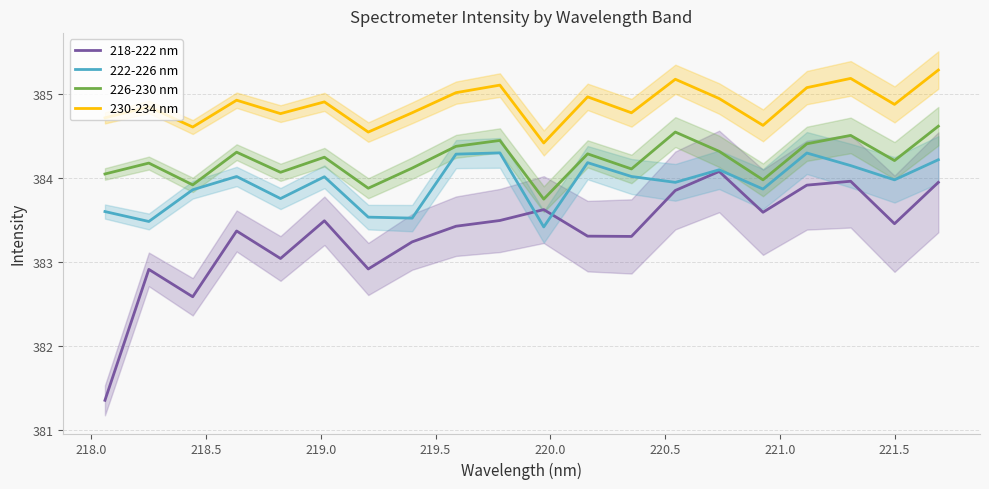

What is the difference between the maximum and second lowest values in the 222-226 nm series?

0.8